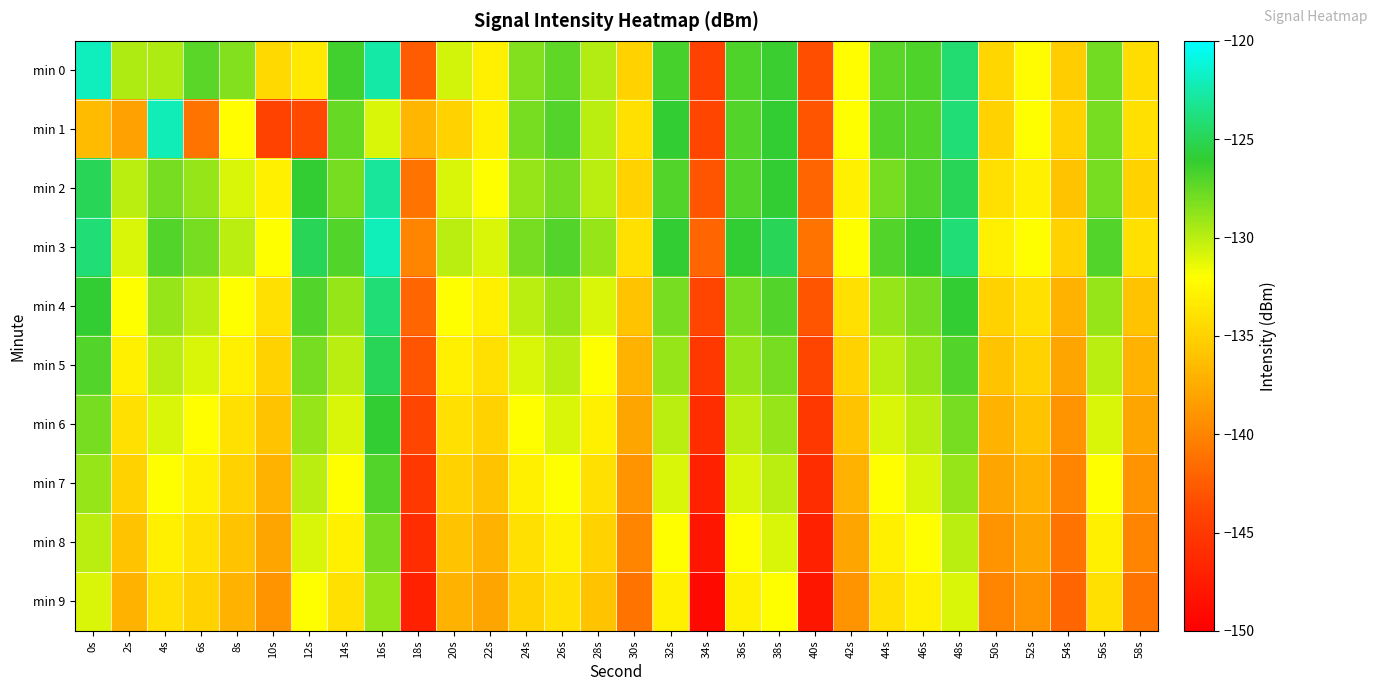

Reading left to right, list all the values displayed in this chart.

min 0: 0s=-121.9	2s=-129.6	4s=-129.6	6s=-127.2	8s=-128.4	10s=-134.5	12s=-133.4	14s=-126.5	16s=-122.7	18s=-142.6	20s=-130.7	22s=-133.0	24s=-128.4	26s=-127.4	28s=-129.8	30s=-134.9	32s=-126.7	34s=-144.2	36s=-126.8	38s=-126.2	40s=-143.4	42s=-132.1	44s=-127.3	46s=-126.9	48s=-124.2	50s=-134.7	52s=-132.3	54s=-135.3	56s=-127.9	58s=-134.2
min 1: 0s=-136.5	2s=-138.2	4s=-122.2	6s=-141.1	8s=-132.1	10s=-144.2	12s=-143.7	14s=-127.6	16s=-131.0	18s=-136.8	20s=-135.0	22s=-133.0	24s=-128.0	26s=-127.0	28s=-130.0	30s=-134.0	32s=-126.0	34s=-144.0	36s=-127.0	38s=-126.0	40s=-143.0	42s=-132.0	44s=-127.0	46s=-127.0	48s=-124.0	50s=-135.0	52s=-132.0	54s=-135.0	56s=-128.0	58s=-134.0
min 2: 0s=-125.0	2s=-130.0	4s=-128.0	6s=-129.0	8s=-131.0	10s=-133.0	12s=-126.0	14s=-128.0	16s=-123.0	18s=-141.0	20s=-131.0	22s=-132.0	24s=-129.0	26s=-128.0	28s=-130.0	30s=-135.0	32s=-127.0	34s=-143.0	36s=-127.0	38s=-126.0	40s=-142.0	42s=-133.0	44s=-128.0	46s=-127.0	48s=-125.0	50s=-134.0	52s=-133.0	54s=-136.0	56s=-128.0	58s=-135.0
min 3: 0s=-124.0	2s=-131.0	4s=-127.0	6s=-128.0	8s=-130.0	10s=-132.0	12s=-125.0	14s=-127.0	16s=-122.0	18s=-140.0	20s=-130.0	22s=-131.0	24s=-128.0	26s=-127.0	28s=-129.0	30s=-134.0	32s=-126.0	34s=-142.0	36s=-126.0	38s=-125.0	40s=-141.0	42s=-132.0	44s=-127.0	46s=-126.0	48s=-124.0	50s=-133.0	52s=-132.0	54s=-135.0	56s=-127.0	58s=-134.0
min 4: 0s=-126.0	2s=-132.0	4s=-129.0	6s=-130.0	8s=-132.0	10s=-134.0	12s=-127.0	14s=-129.0	16s=-124.0	18s=-142.0	20s=-132.0	22s=-133.0	24s=-130.0	26s=-129.0	28s=-131.0	30s=-136.0	32s=-128.0	34s=-144.0	36s=-128.0	38s=-127.0	40s=-143.0	42s=-134.0	44s=-129.0	46s=-128.0	48s=-126.0	50s=-135.0	52s=-134.0	54s=-137.0	56s=-129.0	58s=-136.0
min 5: 0s=-127.0	2s=-133.0	4s=-130.0	6s=-131.0	8s=-133.0	10s=-135.0	12s=-128.0	14s=-130.0	16s=-125.0	18s=-143.0	20s=-133.0	22s=-134.0	24s=-131.0	26s=-130.0	28s=-132.0	30s=-137.0	32s=-129.0	34s=-145.0	36s=-129.0	38s=-128.0	40s=-144.0	42s=-135.0	44s=-130.0	46s=-129.0	48s=-127.0	50s=-136.0	52s=-135.0	54s=-138.0	56s=-130.0	58s=-137.0
min 6: 0s=-128.0	2s=-134.0	4s=-131.0	6s=-132.0	8s=-134.0	10s=-136.0	12s=-129.0	14s=-131.0	16s=-126.0	18s=-144.0	20s=-134.0	22s=-135.0	24s=-132.0	26s=-131.0	28s=-133.0	30s=-138.0	32s=-130.0	34s=-146.0	36s=-130.0	38s=-129.0	40s=-145.0	42s=-136.0	44s=-131.0	46s=-130.0	48s=-128.0	50s=-137.0	52s=-136.0	54s=-139.0	56s=-131.0	58s=-138.0
min 7: 0s=-129.0	2s=-135.0	4s=-132.0	6s=-133.0	8s=-135.0	10s=-137.0	12s=-130.0	14s=-132.0	16s=-127.0	18s=-145.0	20s=-135.0	22s=-136.0	24s=-133.0	26s=-132.0	28s=-134.0	30s=-139.0	32s=-131.0	34s=-147.0	36s=-131.0	38s=-130.0	40s=-146.0	42s=-137.0	44s=-132.0	46s=-131.0	48s=-129.0	50s=-138.0	52s=-137.0	54s=-140.0	56s=-132.0	58s=-139.0
min 8: 0s=-130.0	2s=-136.0	4s=-133.0	6s=-134.0	8s=-136.0	10s=-138.0	12s=-131.0	14s=-133.0	16s=-128.0	18s=-146.0	20s=-136.0	22s=-137.0	24s=-134.0	26s=-133.0	28s=-135.0	30s=-140.0	32s=-132.0	34s=-148.0	36s=-132.0	38s=-131.0	40s=-147.0	42s=-138.0	44s=-133.0	46s=-132.0	48s=-130.0	50s=-139.0	52s=-138.0	54s=-141.0	56s=-133.0	58s=-140.0
min 9: 0s=-131.0	2s=-137.0	4s=-134.0	6s=-135.0	8s=-137.0	10s=-139.0	12s=-132.0	14s=-134.0	16s=-129.0	18s=-147.0	20s=-137.0	22s=-138.0	24s=-135.0	26s=-134.0	28s=-136.0	30s=-141.0	32s=-133.0	34s=-149.0	36s=-133.0	38s=-132.0	40s=-148.0	42s=-139.0	44s=-134.0	46s=-133.0	48s=-131.0	50s=-140.0	52s=-139.0	54s=-142.0	56s=-134.0	58s=-141.0